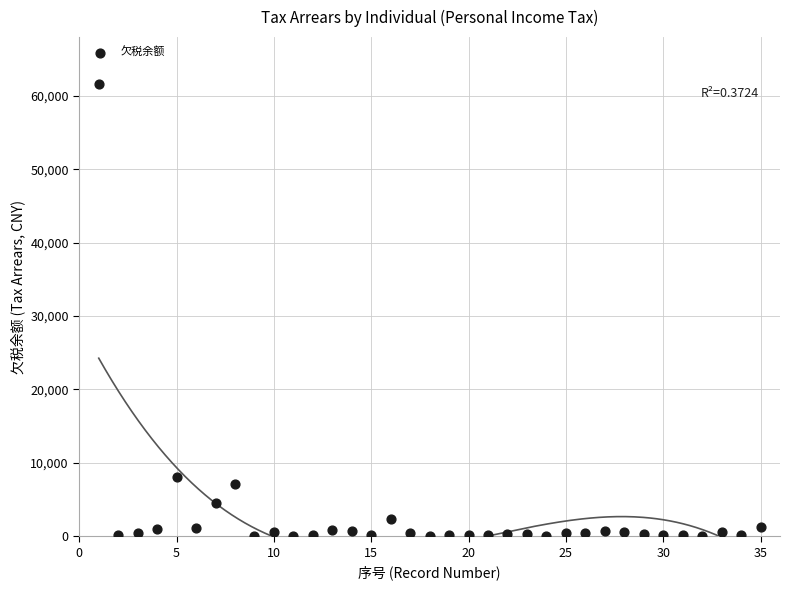

What is the range of X values (max minus min)?

34.0